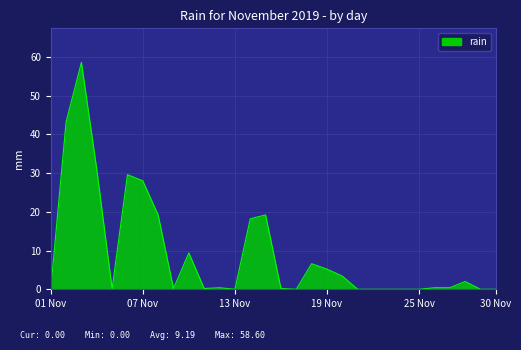

What is the difference between the maximum and minimum values?

58.6